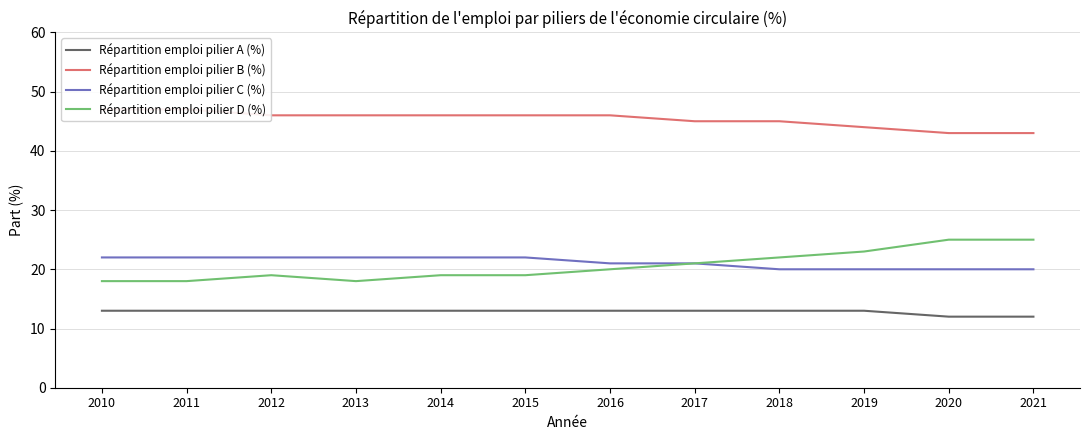

Where is Répartition emploi pilier B (%) nearest to the value 45?

2017